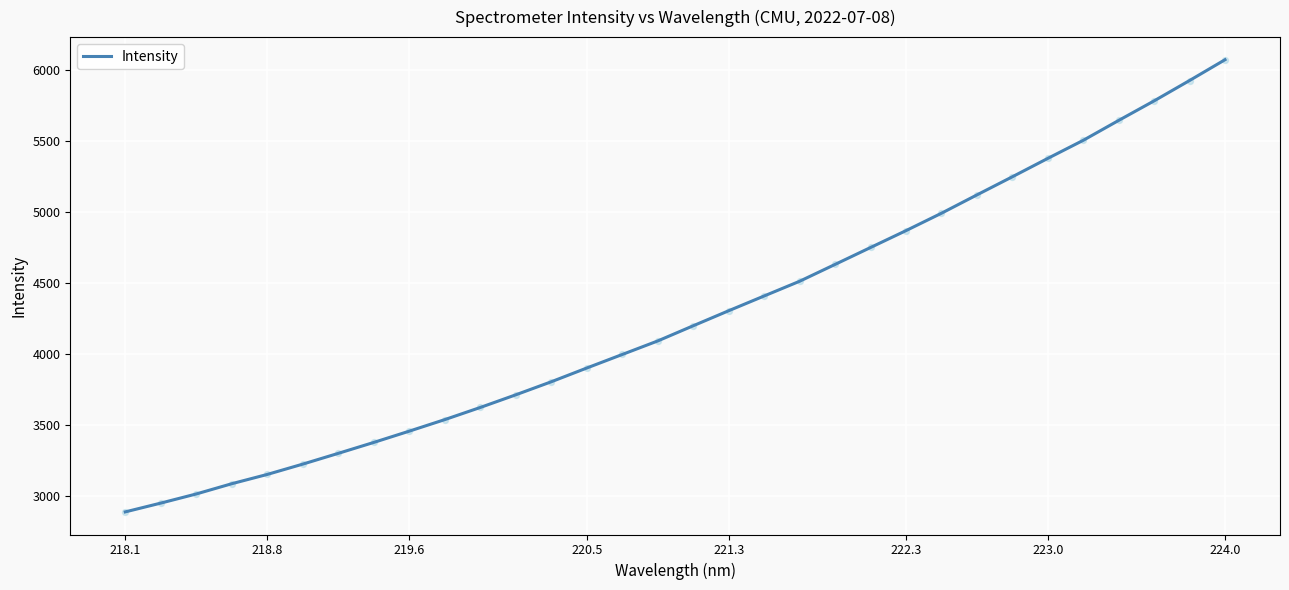

What is the greatest value displayed?

6074.3